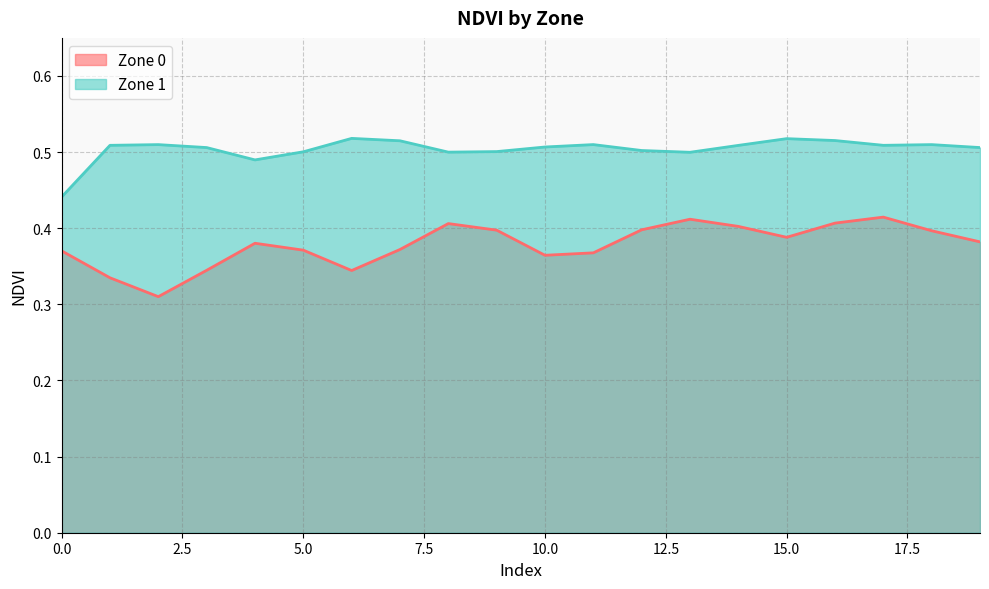

Reading left to right, what are all the values shown in this chart?

Zone 0: 0=0.4	1=0.3	2=0.3	3=0.3	4=0.4	5=0.4	6=0.3	7=0.4	8=0.4	9=0.4	10=0.4	11=0.4	12=0.4	13=0.4	14=0.4	15=0.4	16=0.4	17=0.4	18=0.4	19=0.4
Zone 1: 0=0.4	1=0.5	2=0.5	3=0.5	4=0.5	5=0.5	6=0.5	7=0.5	8=0.5	9=0.5	10=0.5	11=0.5	12=0.5	13=0.5	14=0.5	15=0.5	16=0.5	17=0.5	18=0.5	19=0.5